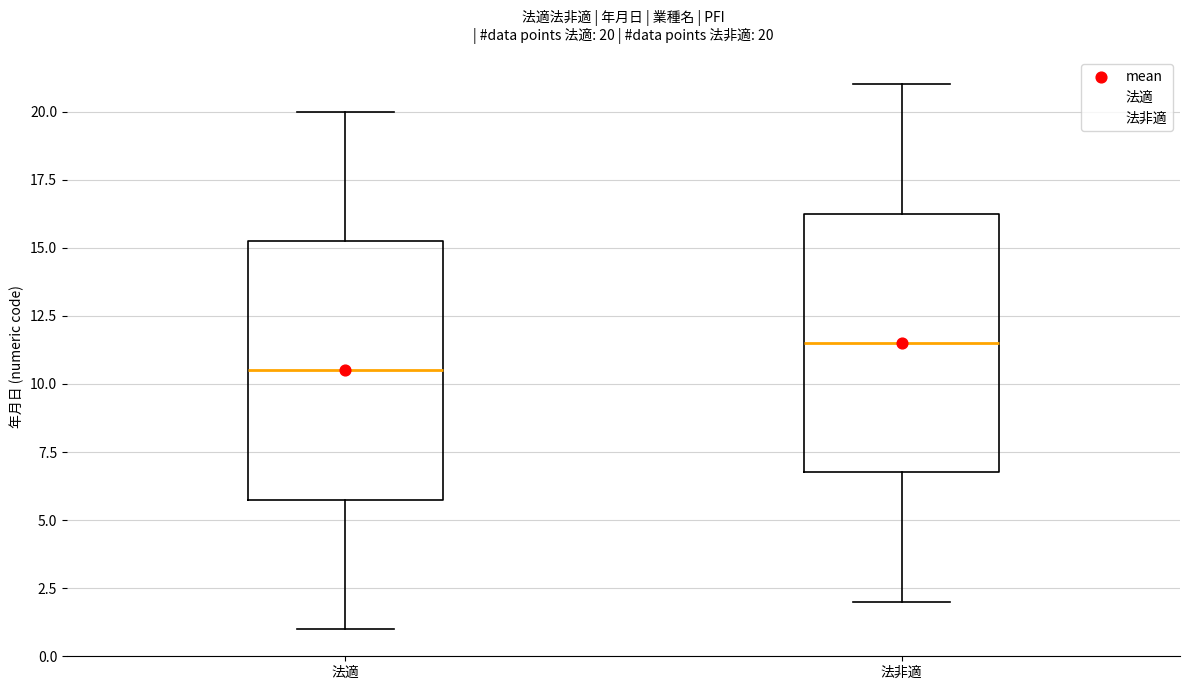

Which box's median line is the lowest?

法適